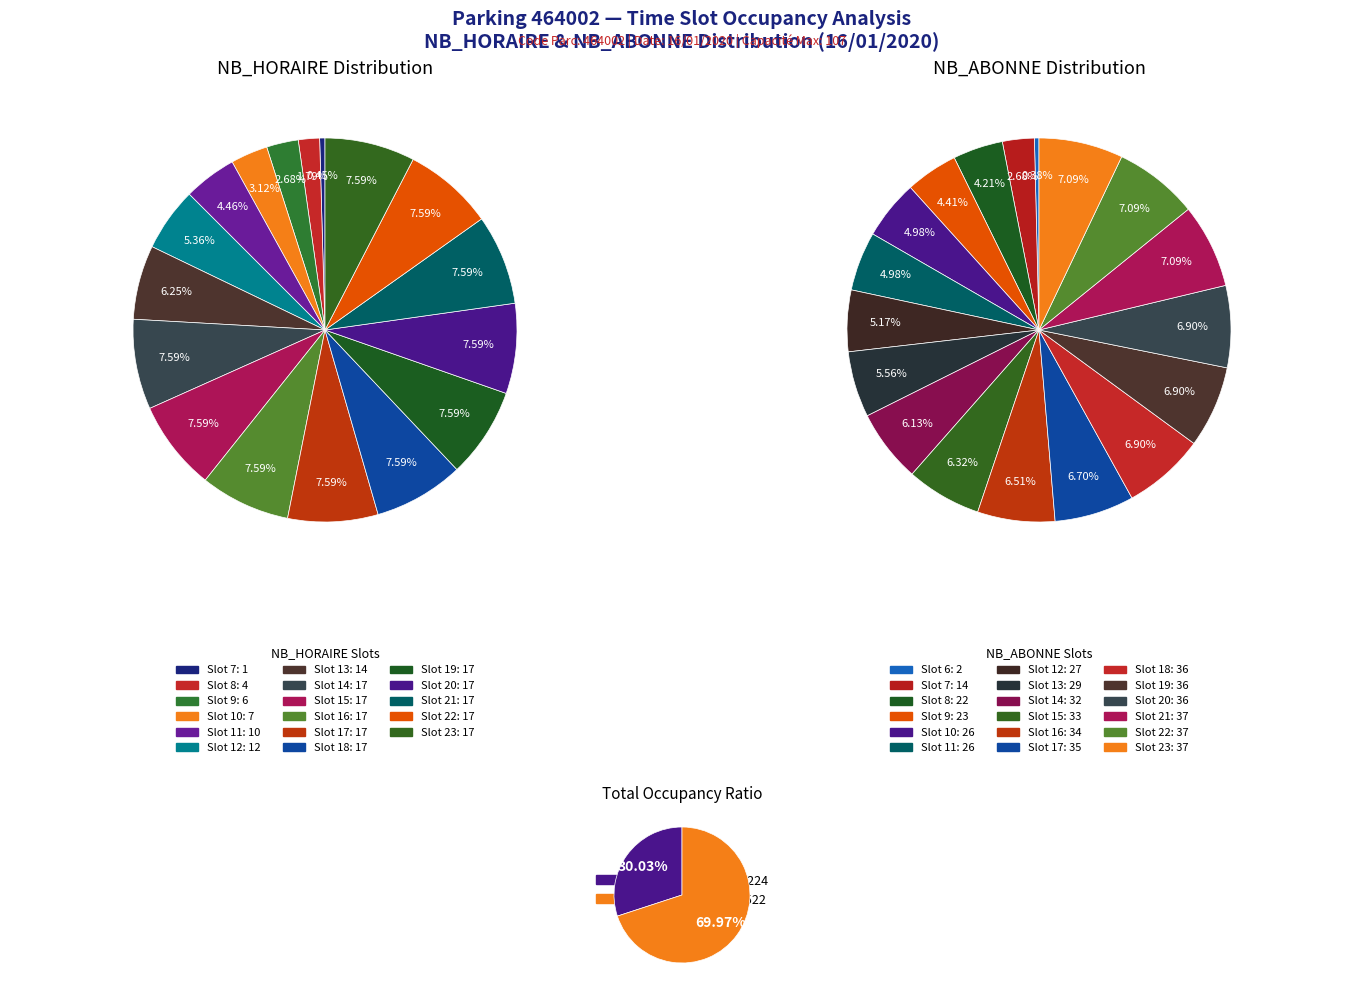

Is it true that 3 is 15% of the pie?

False